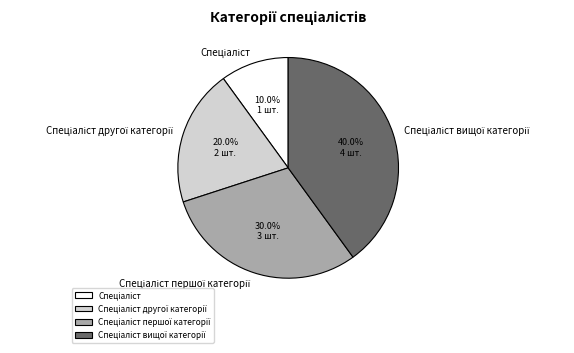

Does any single category account for the majority?

No